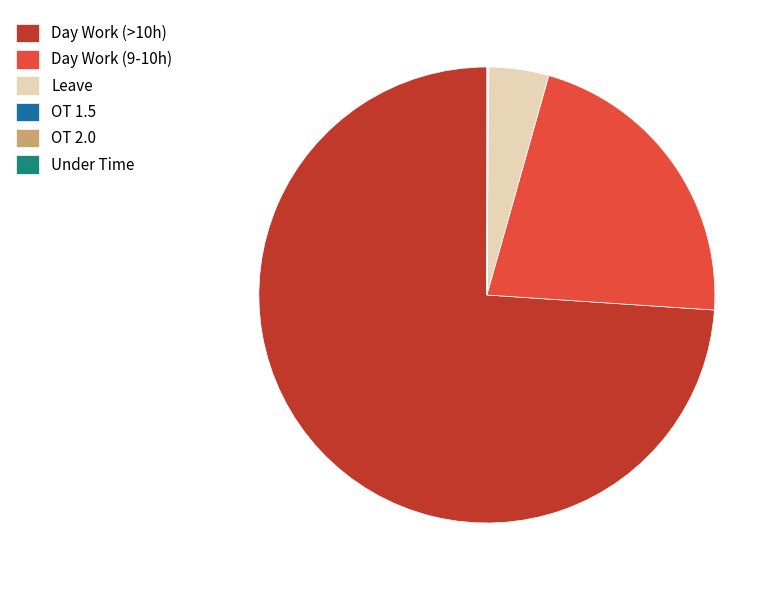

Is there any slice that represents more than half of the pie?

Yes